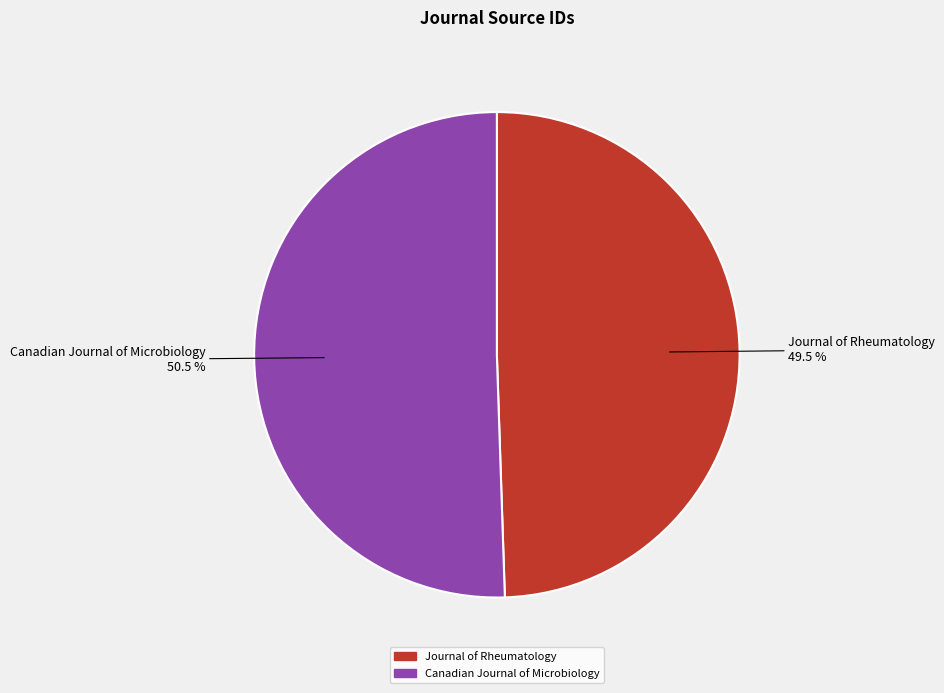

Which has a higher value, Journal of Rheumatology or Canadian Journal of Microbiology?

Canadian Journal of Microbiology